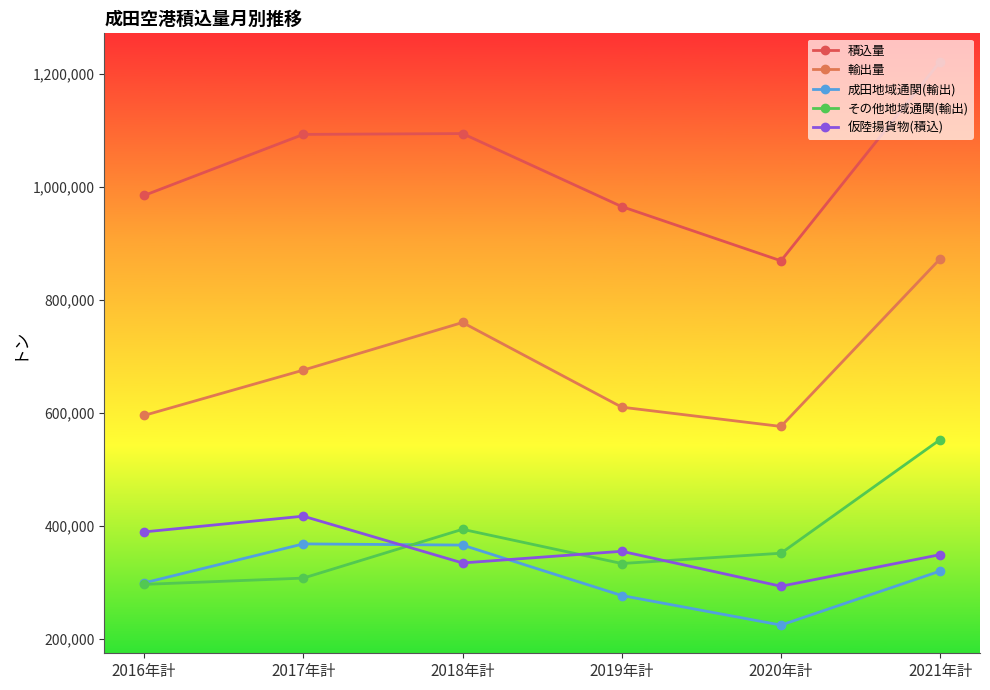

What is the maximum value shown in the chart?

1222229